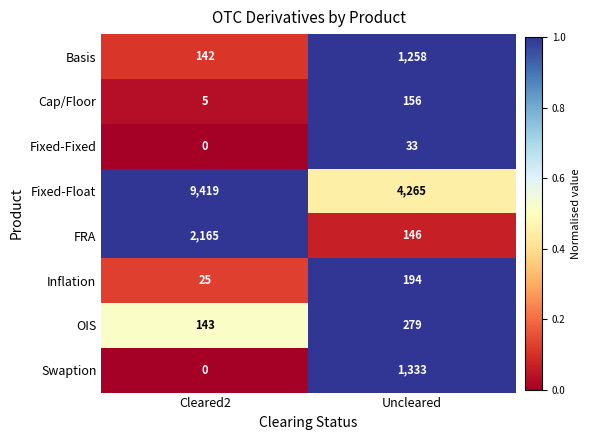

Reading left to right, what are all the values shown in this chart?

Basis: Cleared2=142	Uncleared=1258
Cap/Floor: Cleared2=5	Uncleared=156
Fixed-Fixed: Cleared2=0	Uncleared=33
Fixed-Float: Cleared2=9419	Uncleared=4265
FRA: Cleared2=2165	Uncleared=146
Inflation: Cleared2=25	Uncleared=194
OIS: Cleared2=143	Uncleared=279
Swaption: Cleared2=0	Uncleared=1333